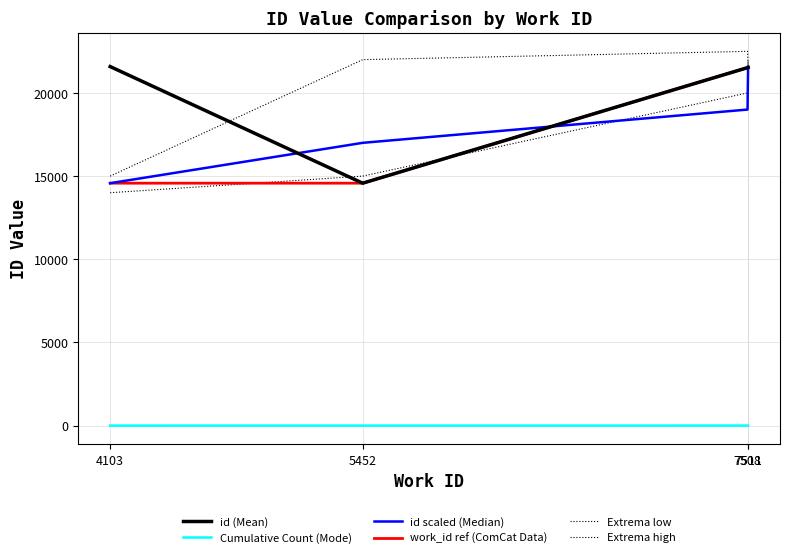

Between 4103 and 5452, which is larger?

4103